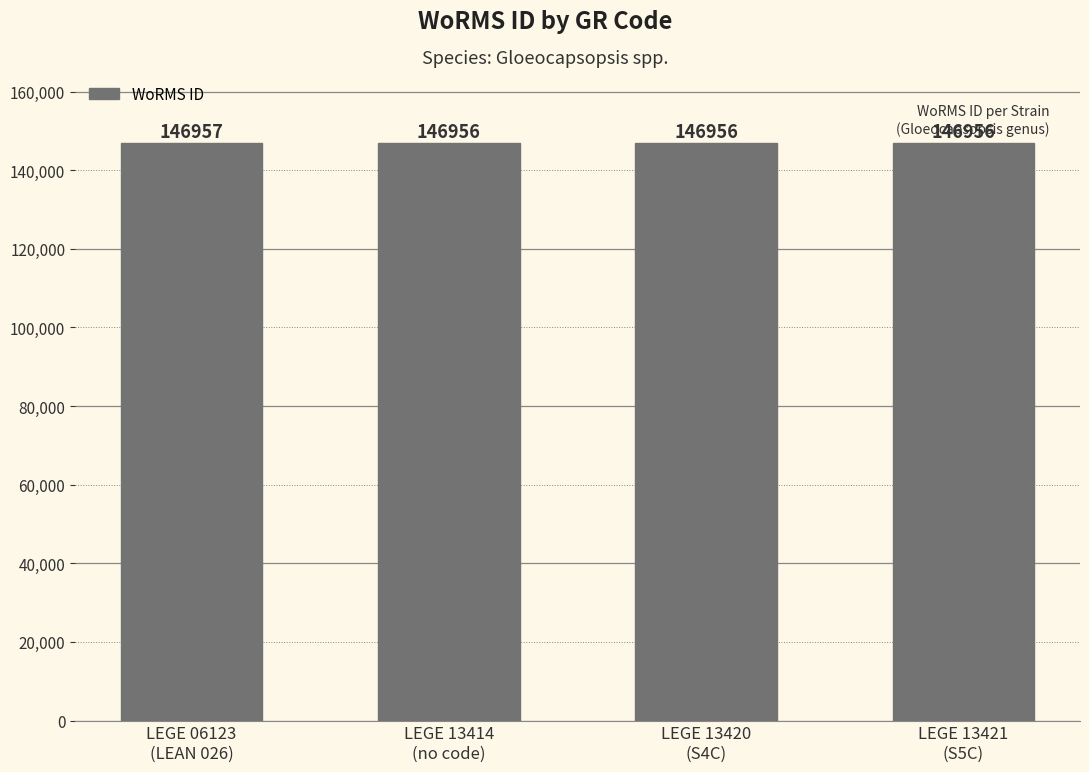

Between LEGE 06123
(LEAN 026) and LEGE 13420
(S4C), which is larger?

LEGE 06123
(LEAN 026)